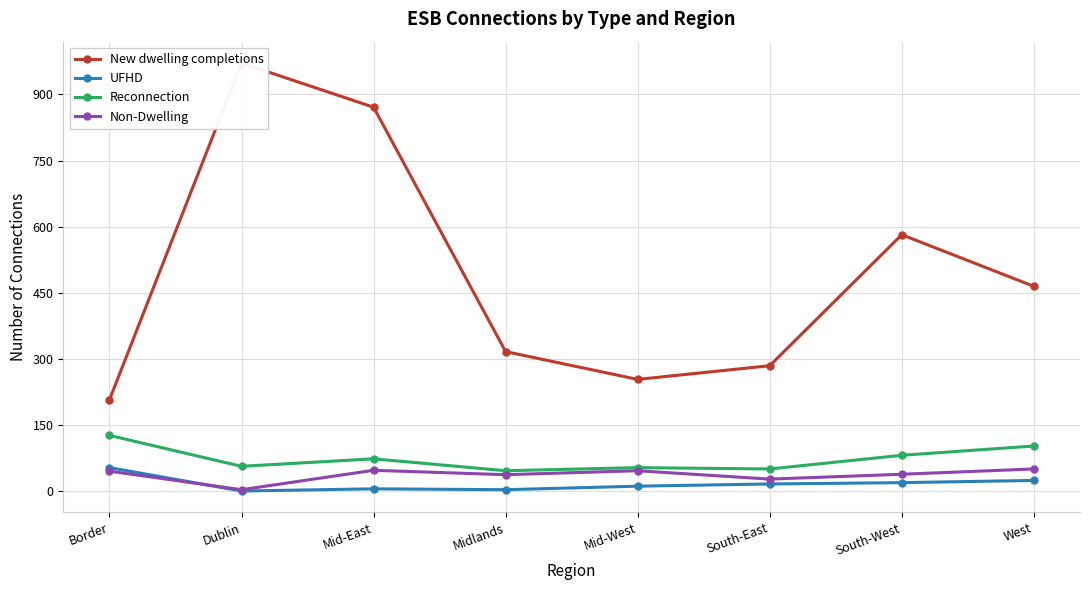

What is the label of the 4th point from the right?

Mid-West